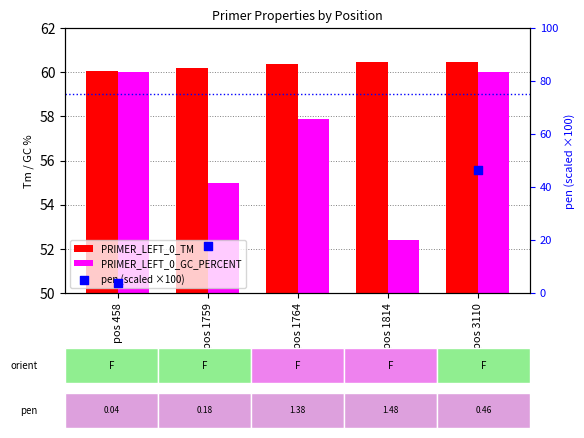

What is the total value across all series at pos 1759?

133.1